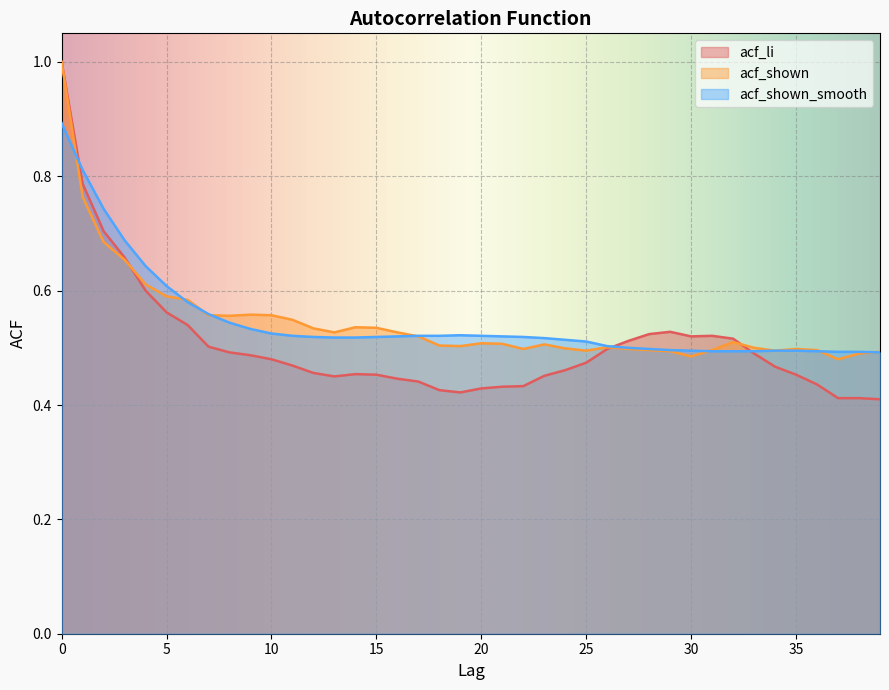

Does the chart display data point markers on the line(s)?

No